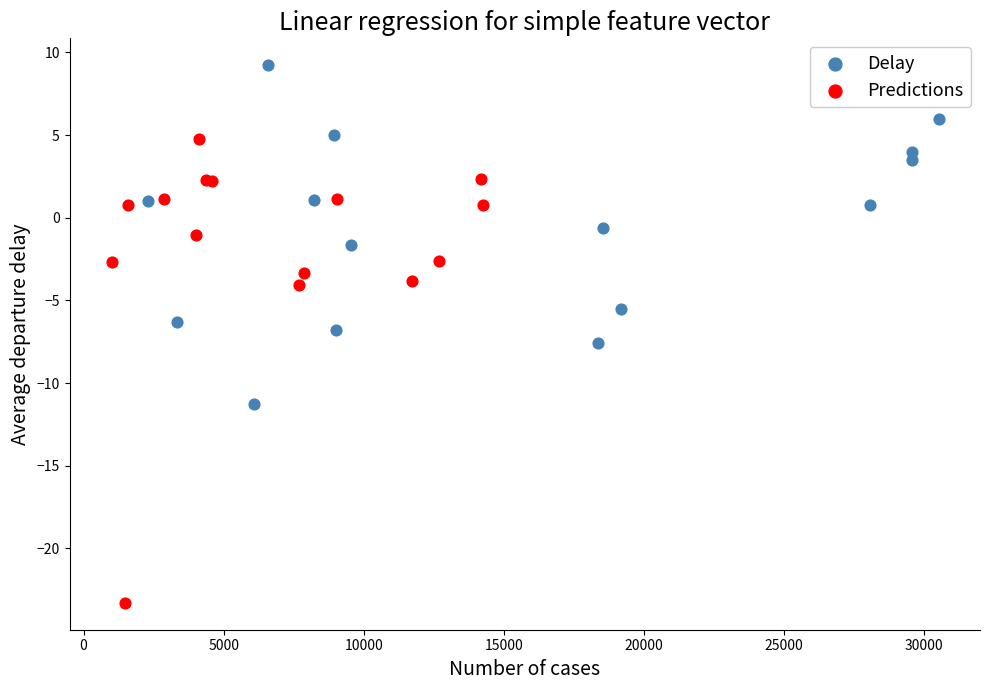

Which series has the widest spread of Y values?

Predictions